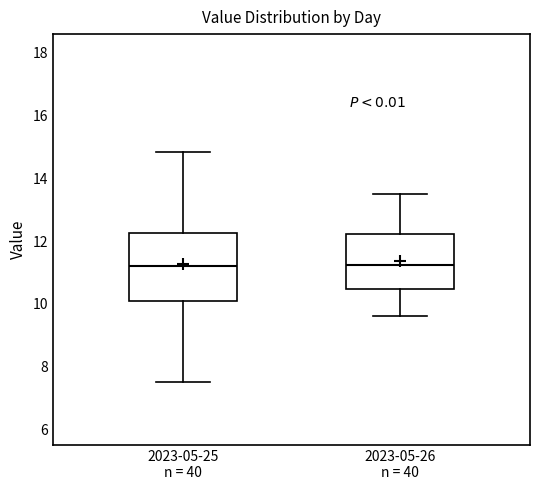

Reading left to right, read every box against the y-axis: the position of its median line, the range the box covers, and the ends of its whiskers. The values are not printed on the chart, so give them approximately, as read against the axis.

2023-05-25 n = 40: median 11.2, box 10.0 to 12.2, whiskers 7.6 to 14.8
2023-05-26 n = 40: median 11.2, box 10.4 to 12.2, whiskers 9.6 to 13.6